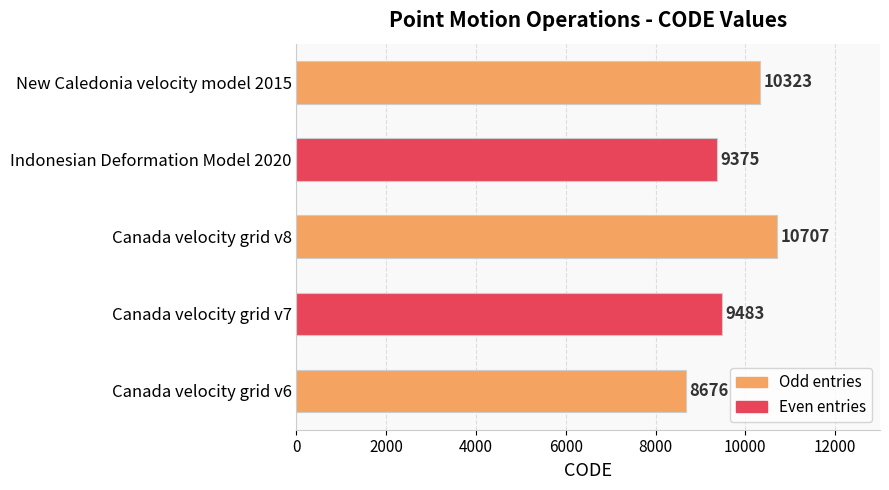

True or false: the data shows 15027 at Canada velocity grid v8.

False